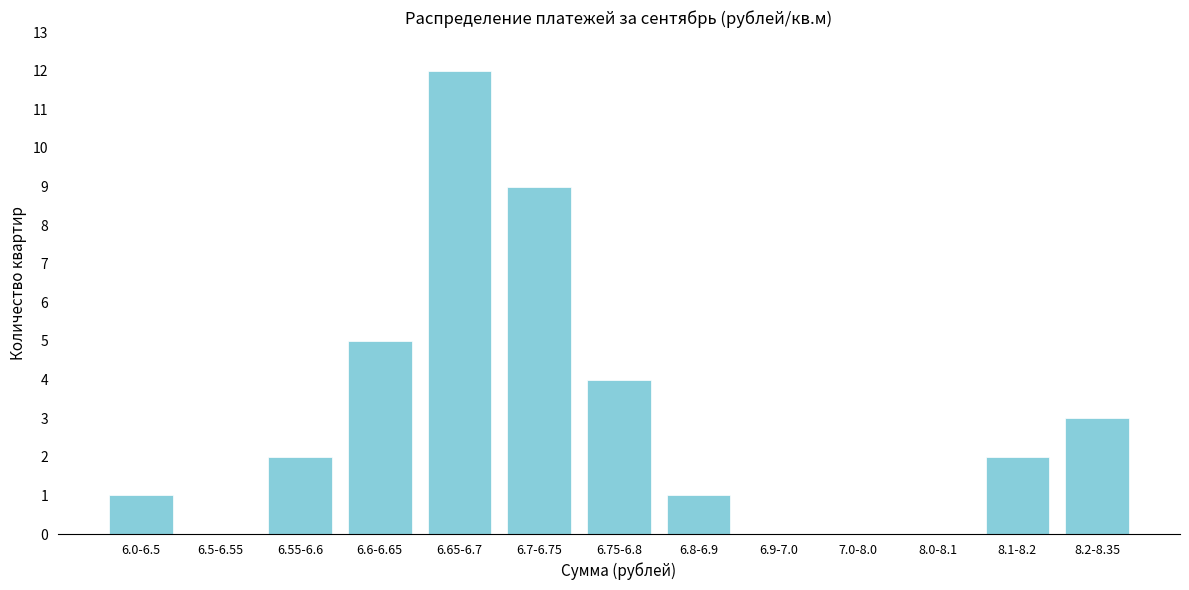

Reading right to left, extract all data points from this chart.

8.2-8.35=3	8.1-8.2=2	8.0-8.1=0	7.0-8.0=0	6.9-7.0=0	6.8-6.9=1	6.75-6.8=4	6.7-6.75=9	6.65-6.7=12	6.6-6.65=5	6.55-6.6=2	6.5-6.55=0	6.0-6.5=1